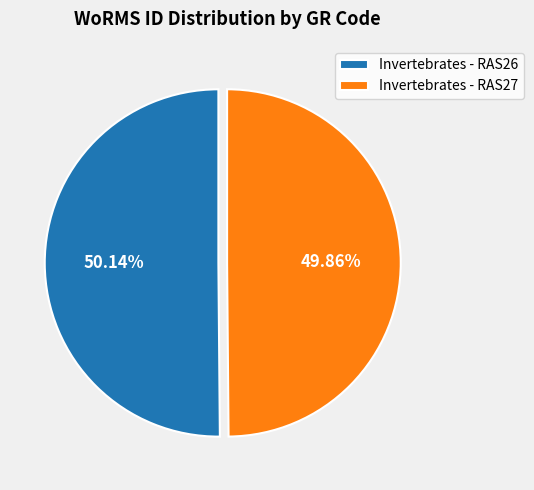

To the nearest percent, what is the combined percentage of Invertebrates - RAS27 and Invertebrates - RAS26?

100%